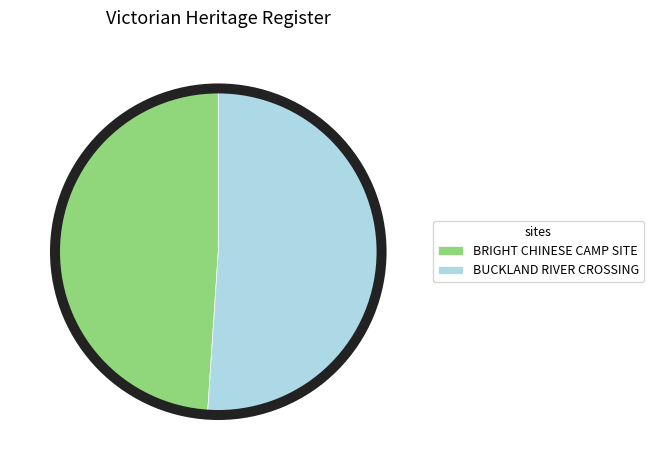

What portion of the pie excludes BRIGHT CHINESE CAMP SITE?

51.1%